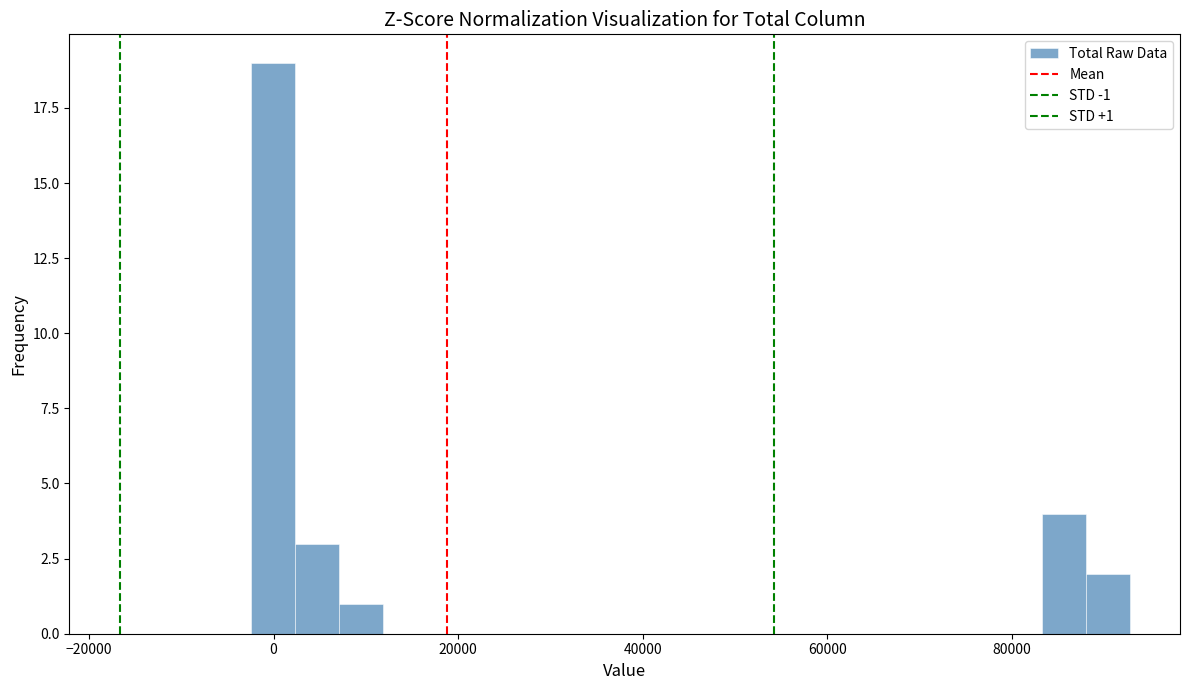

Around what value on the x-axis is the tallest bar? Give the approximate position of its centre, as read against the axis.

0